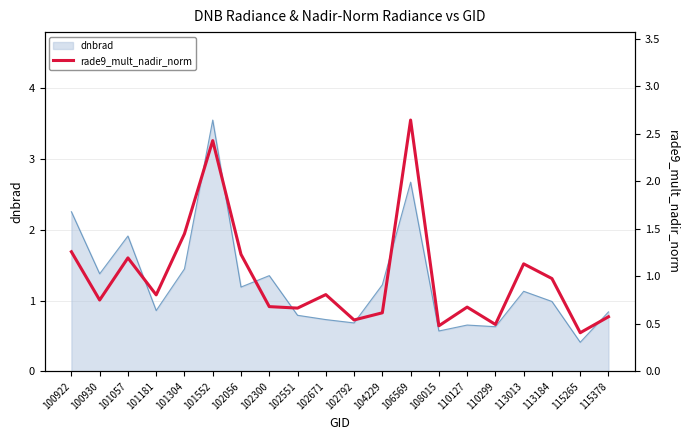

What is the smallest value displayed?

0.4